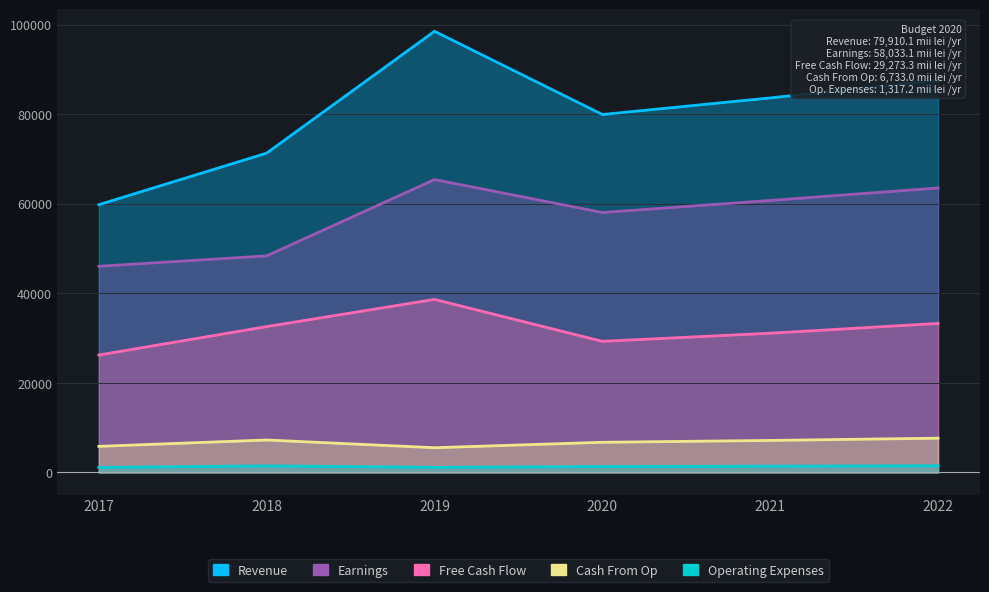

True or false: Revenue has a value of 134624.8 at 2020.

False